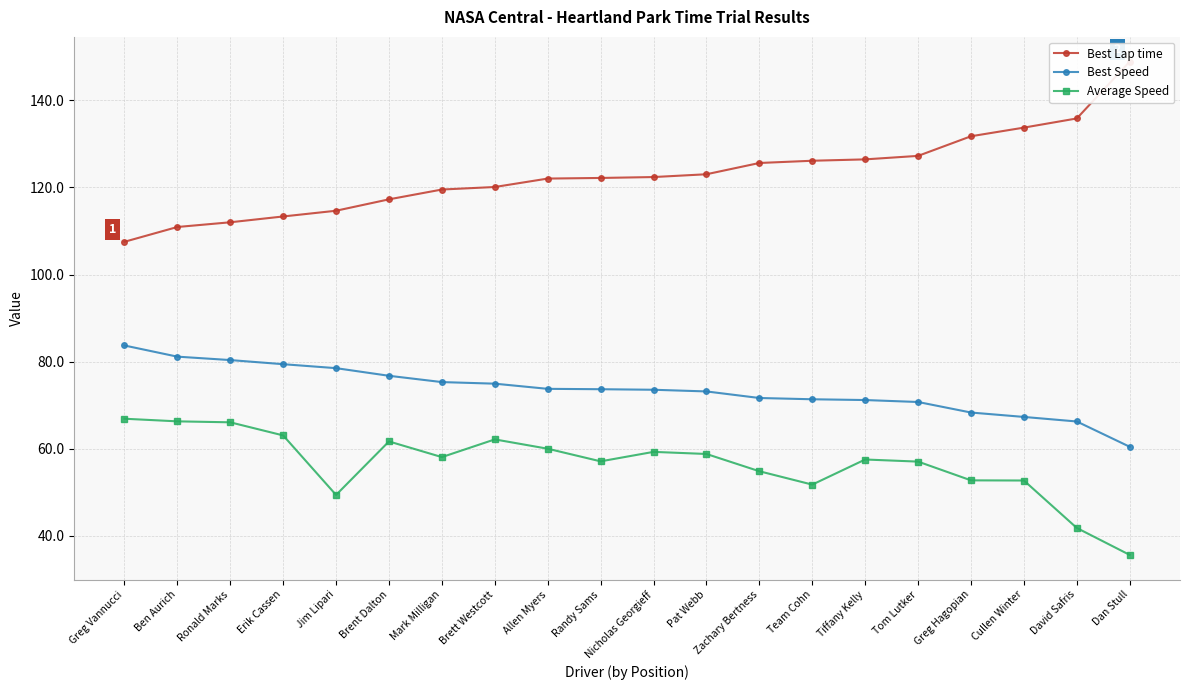

Reading left to right, transcribe all the data shown in this chart.

Best Lap time: 107.5	110.9	112.0	113.3	114.7	117.3	119.5	120.1	122.0	122.2	122.4	123.0	125.6	126.1	126.5	127.3	131.8	133.8	135.9	148.9
Best Speed: 83.7	81.1	80.4	79.4	78.5	76.7	75.3	74.9	73.7	73.7	73.5	73.1	71.6	71.3	71.2	70.7	68.3	67.3	66.2	60.4
Average Speed: 66.9	66.3	66.1	63.0	49.4	61.7	58.1	62.1	60.0	57.1	59.3	58.8	54.8	51.7	57.5	57.0	52.7	52.7	41.8	35.6